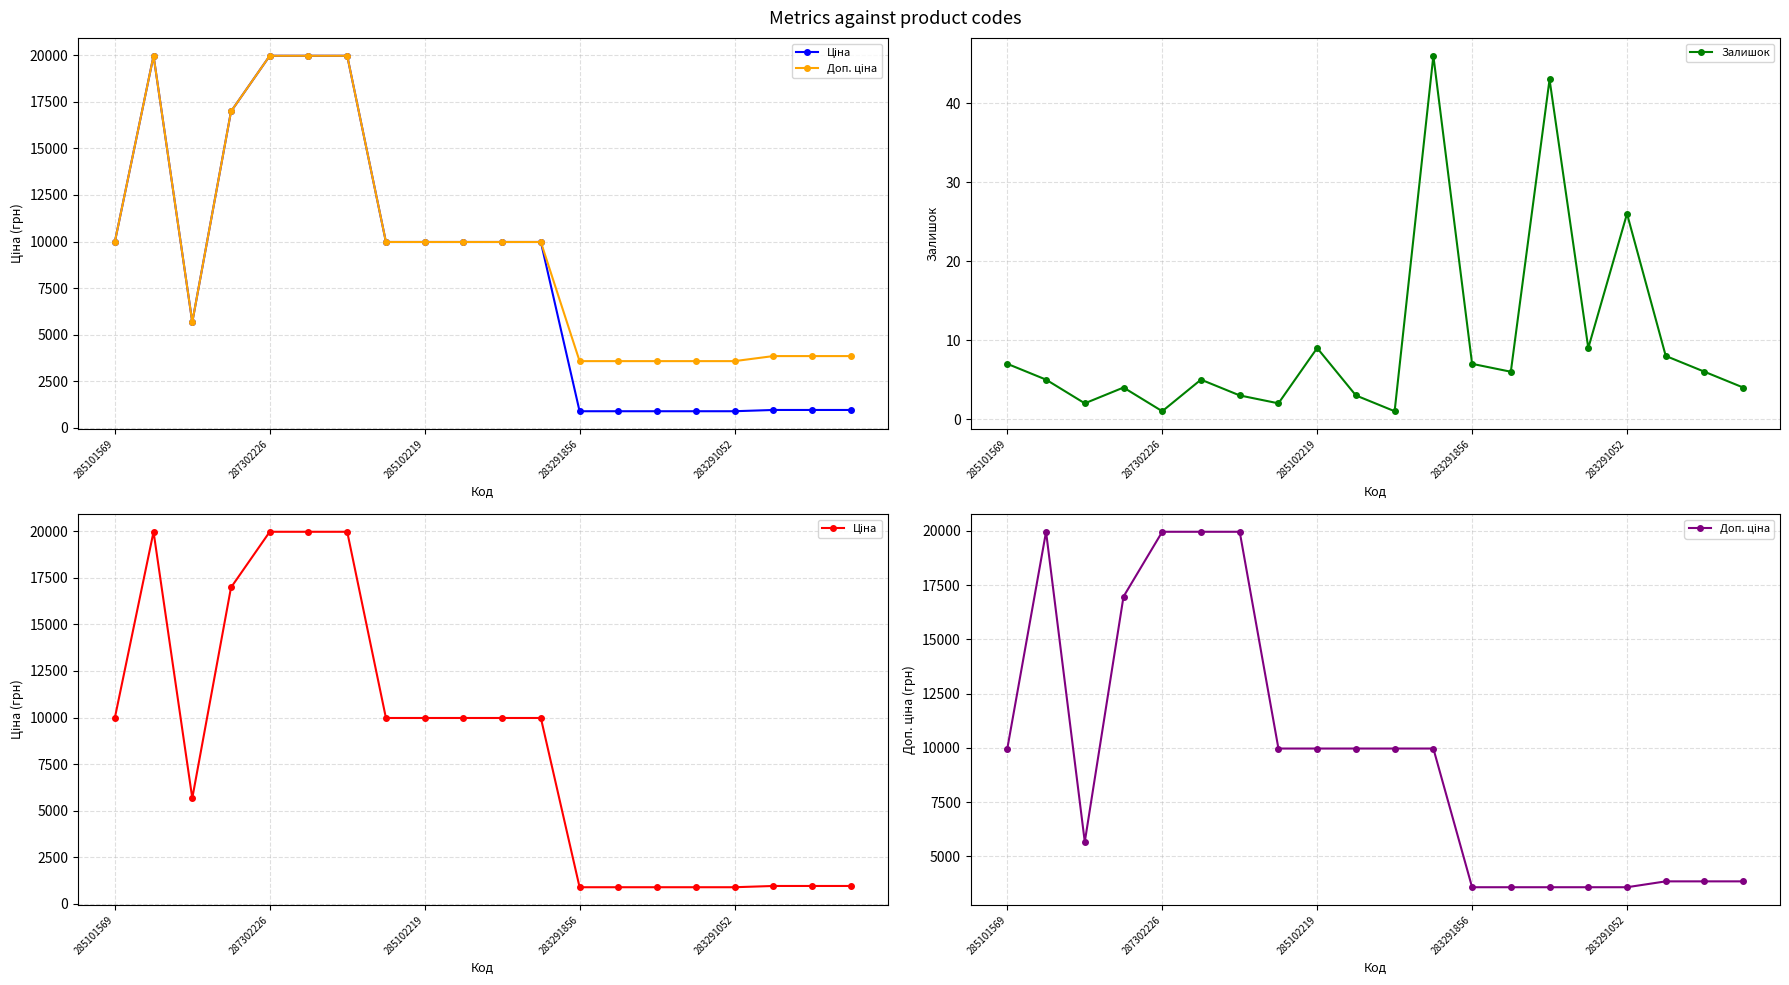

True or false: Ціна and Залишок cross at least once.

False